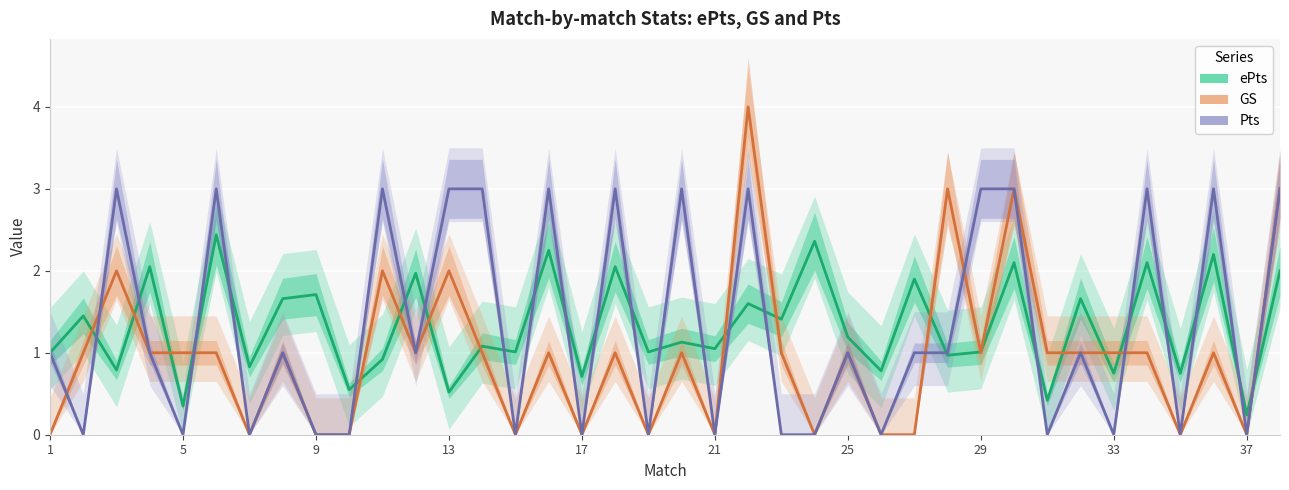

Is this an area chart (filled region under the line)?

No